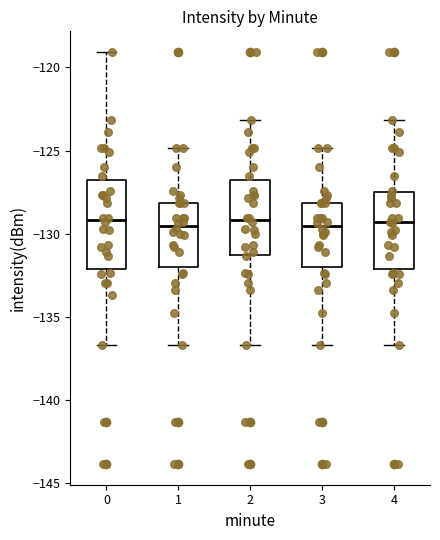

Reading left to right, transcribe this box plot: for each box, give where its median line is, the range the box spans, and where its two whiskers end, as read against the y-axis. The values are not printed on the chart, so give them approximately, as read against the axis.

0: median -129.0, box -132.0 to -127.0, whiskers -136.5 to -119.0
1: median -129.5, box -132.0 to -128.0, whiskers -136.5 to -125.0
2: median -129.0, box -131.5 to -127.0, whiskers -136.5 to -123.0
3: median -129.5, box -132.0 to -128.0, whiskers -136.5 to -125.0
4: median -129.5, box -132.0 to -127.5, whiskers -136.5 to -123.0